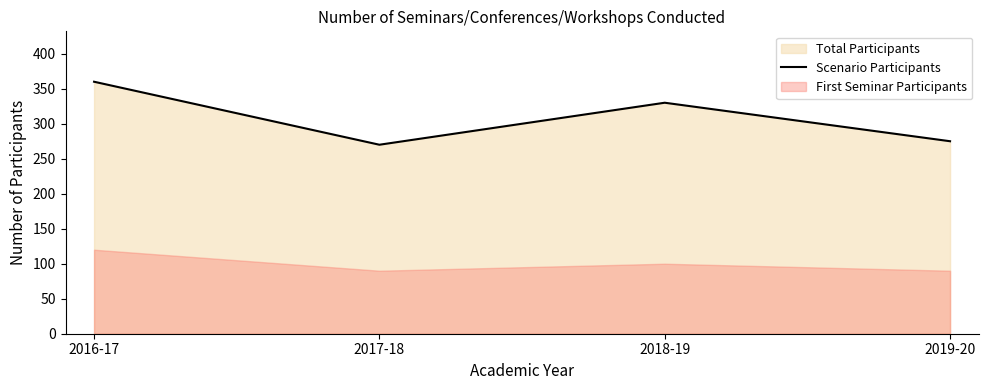

Does the chart display data point markers on the line(s)?

No